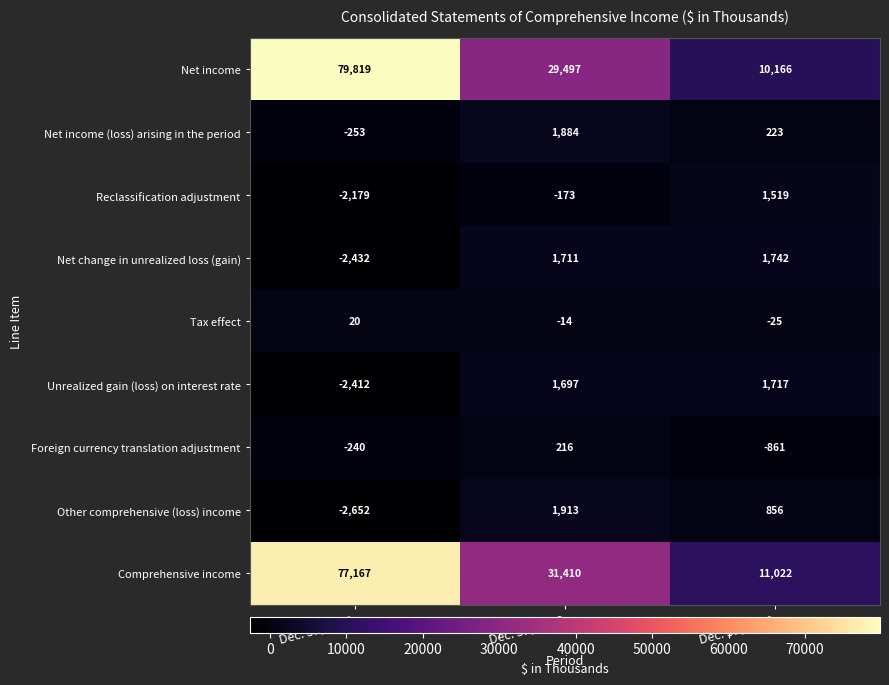

Reading left to right, extract all data points from this chart.

Net income: Dec. 31, 2018=79819	Dec. 31, 2017=29497	Dec. 31, 2016=10166
Net income (loss) arising in the period: Dec. 31, 2018=-253	Dec. 31, 2017=1884	Dec. 31, 2016=223
Reclassification adjustment: Dec. 31, 2018=-2179	Dec. 31, 2017=-173	Dec. 31, 2016=1519
Net change in unrealized loss (gain): Dec. 31, 2018=-2432	Dec. 31, 2017=1711	Dec. 31, 2016=1742
Tax effect: Dec. 31, 2018=20	Dec. 31, 2017=-14	Dec. 31, 2016=-25
Unrealized gain (loss) on interest rate: Dec. 31, 2018=-2412	Dec. 31, 2017=1697	Dec. 31, 2016=1717
Foreign currency translation adjustment: Dec. 31, 2018=-240	Dec. 31, 2017=216	Dec. 31, 2016=-861
Other comprehensive (loss) income: Dec. 31, 2018=-2652	Dec. 31, 2017=1913	Dec. 31, 2016=856
Comprehensive income: Dec. 31, 2018=77167	Dec. 31, 2017=31410	Dec. 31, 2016=11022